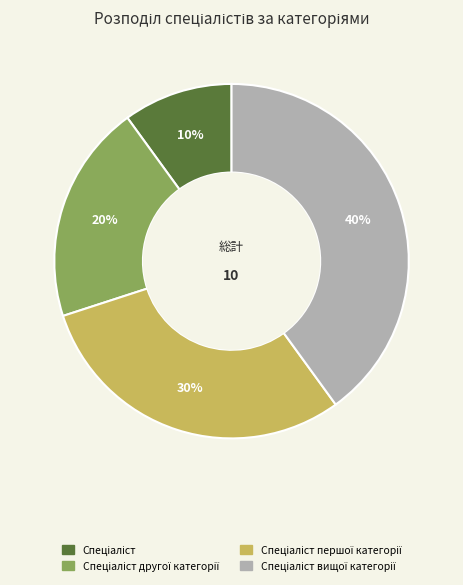

Is there any slice that represents more than half of the pie?

No